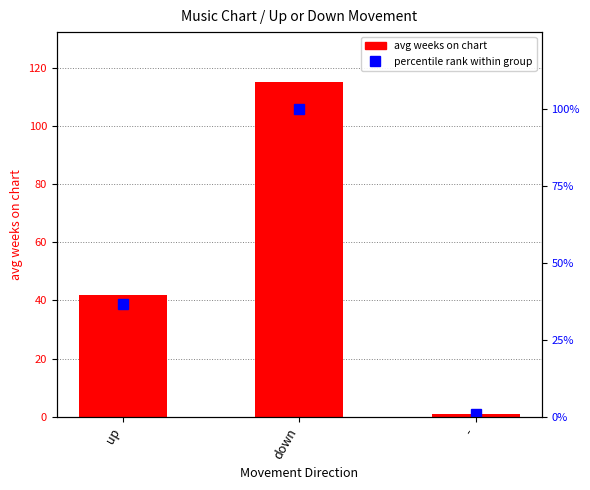

Is the value of percentile rank at - greater than the value of avg weeks on chart at down?

No